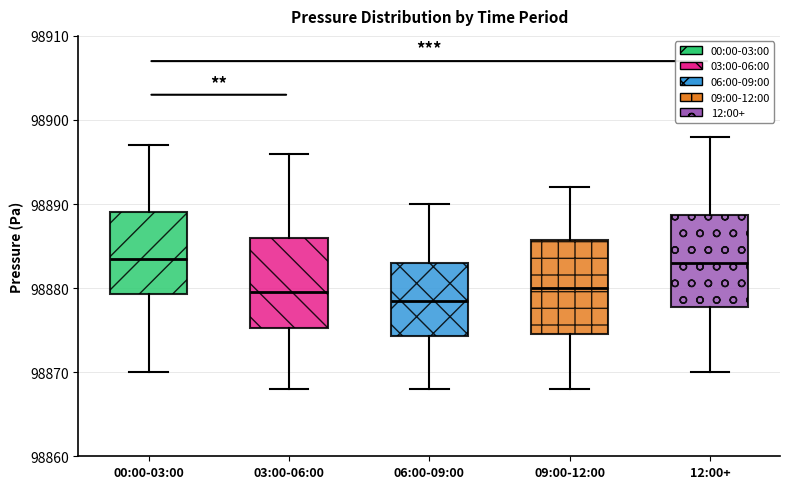

Where does the upper whisker of the box for 09:00-12:00 end on the y-axis? The values are not printed on the chart, so give them approximately, as read against the axis.

98892